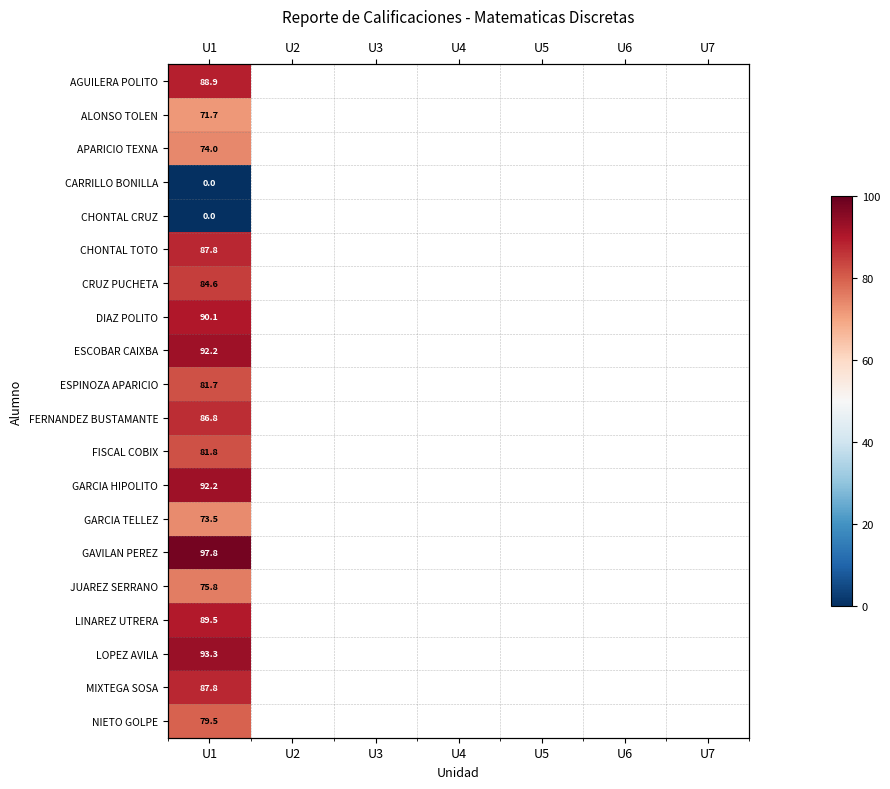

Count the number of categories in the chart.

7